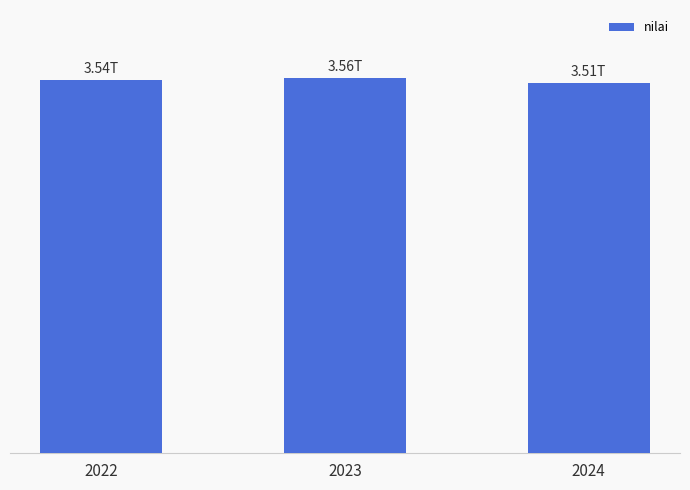

Which label corresponds to the smallest value in the chart?

2024